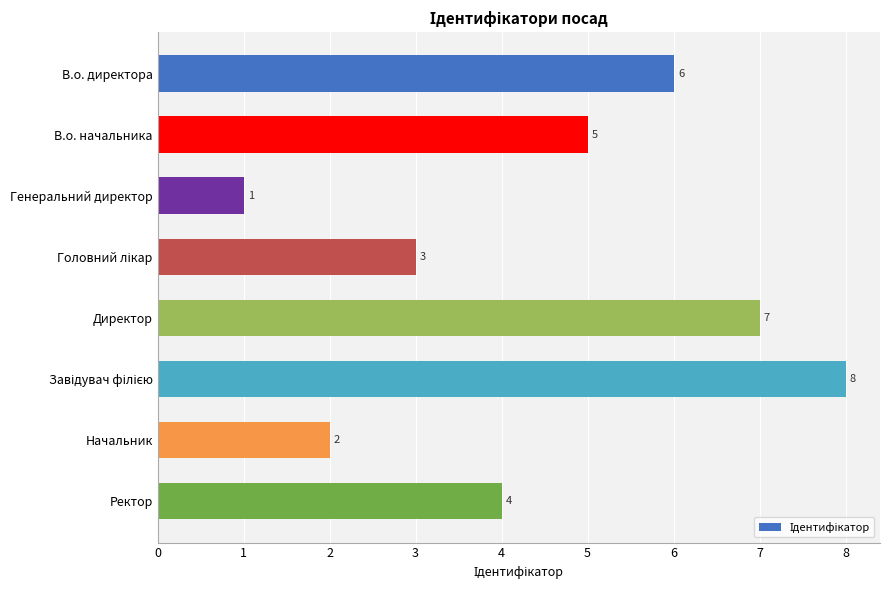

The chart shows a value of 6 at В.о. директора. True or false?

True